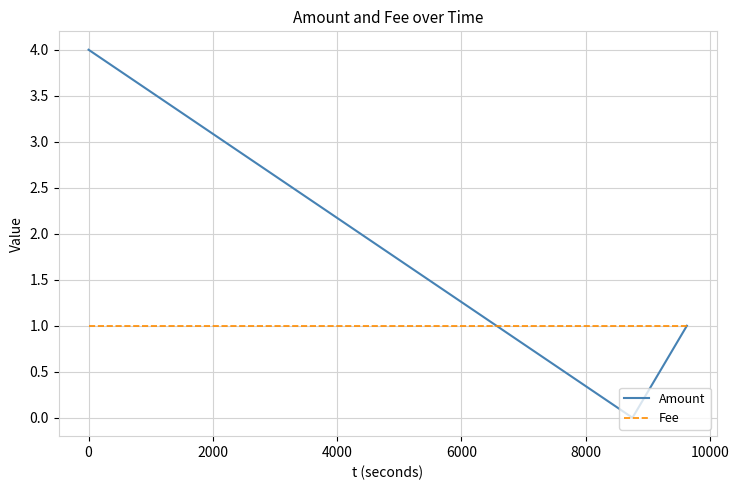

Which series has the largest total across all categories?

Amount